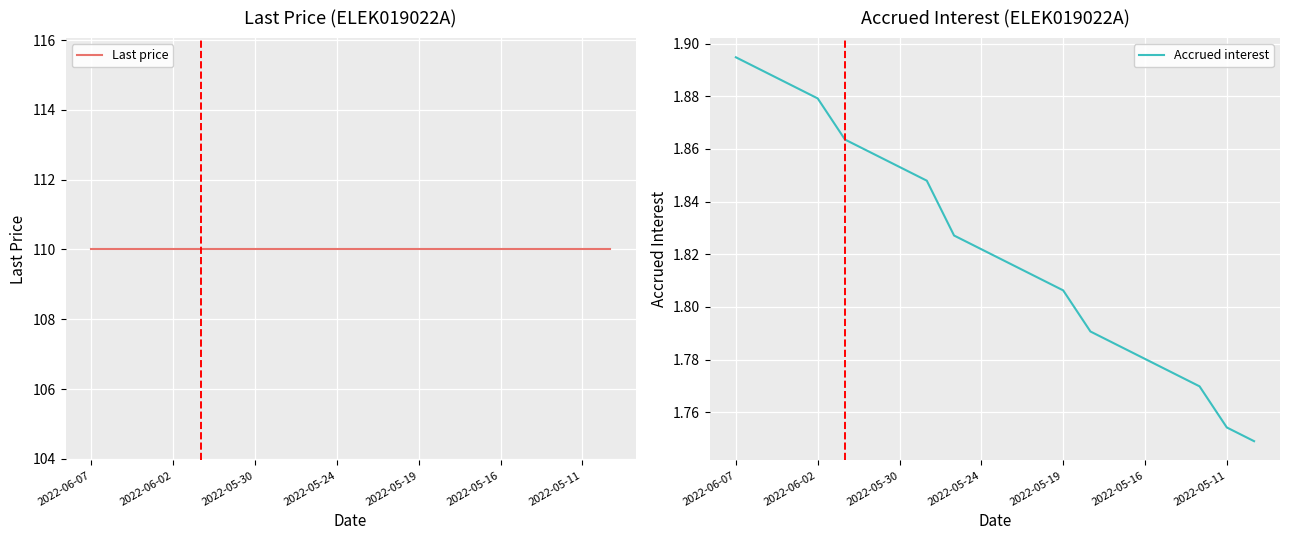

What is the sum of the Last price values at 10 and 2022-06-07?

220.0